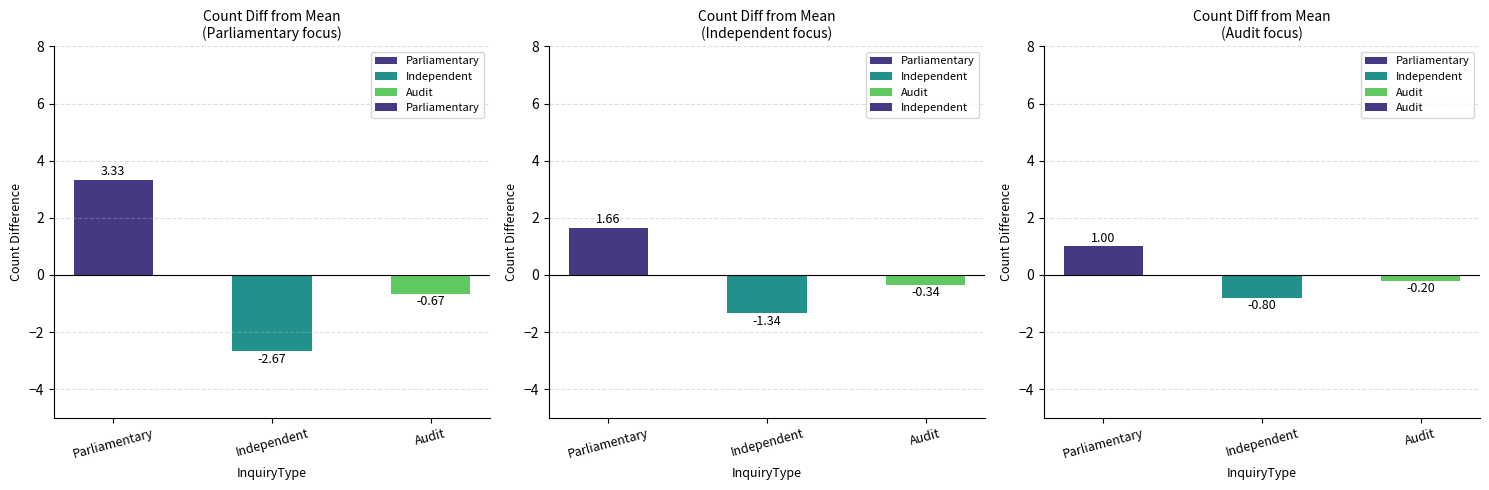

How many negative values does the Audit series have?

2